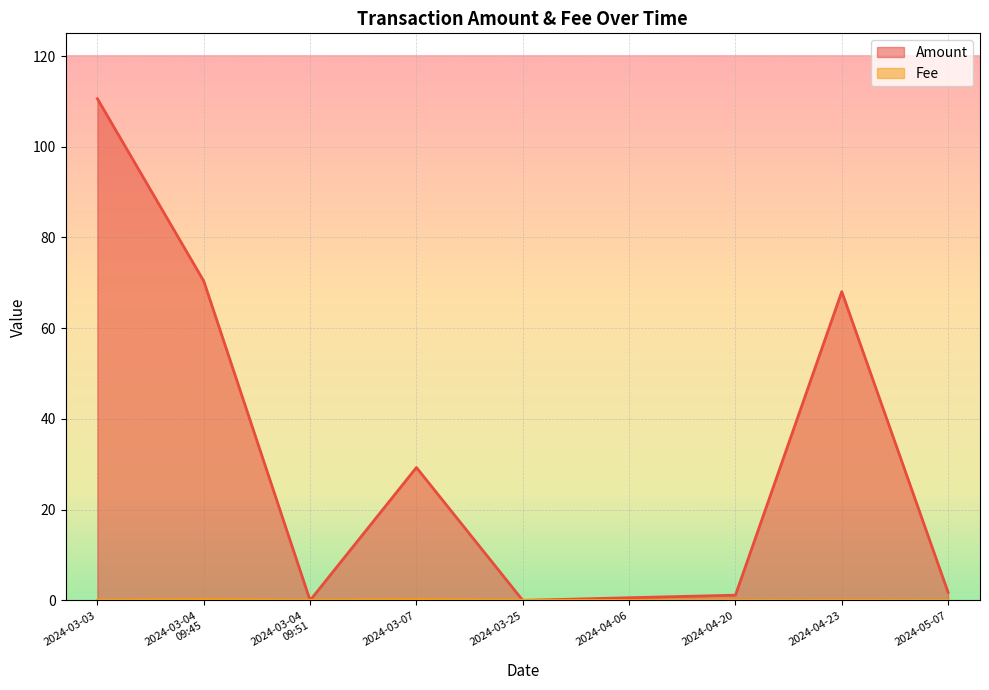

Reading left to right, extract all data points from this chart.

Amount: 110.6	70.4	0.0	29.3	0.0	0.6	1.1	68.1	1.8
Fee: 0.0	0.2	0.0	0.2	0.0	0.0	0.0	0.0	0.0